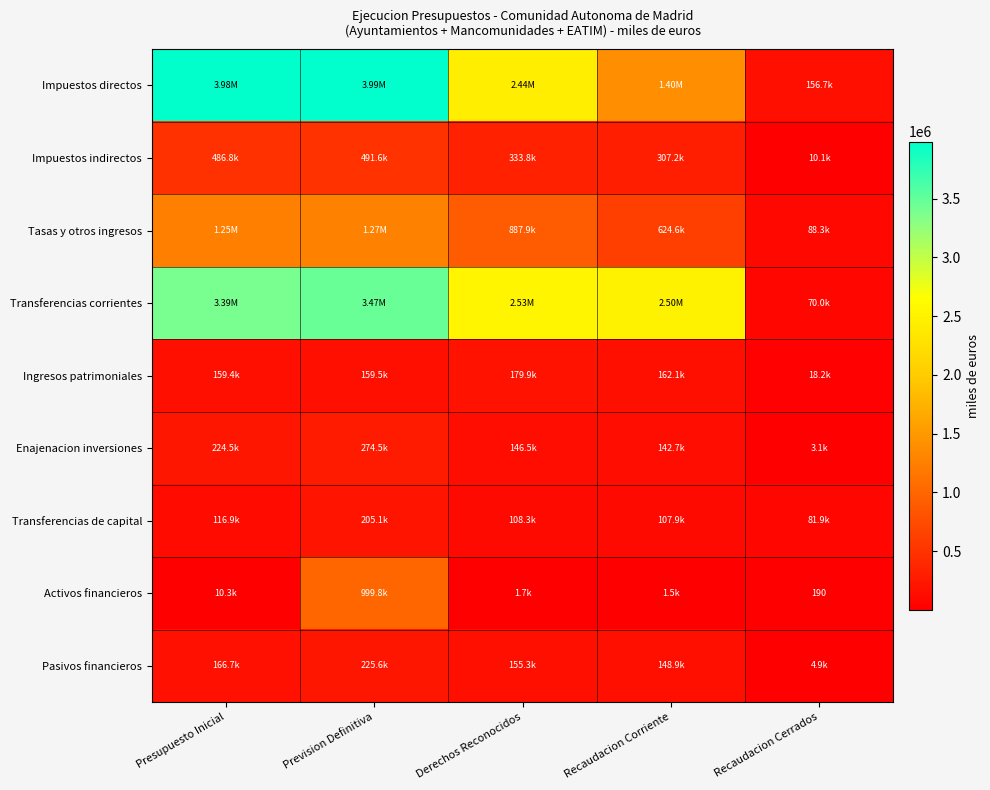

Which has a higher value, Recaudacion Cerrados or Recaudacion Corriente?

Recaudacion Corriente